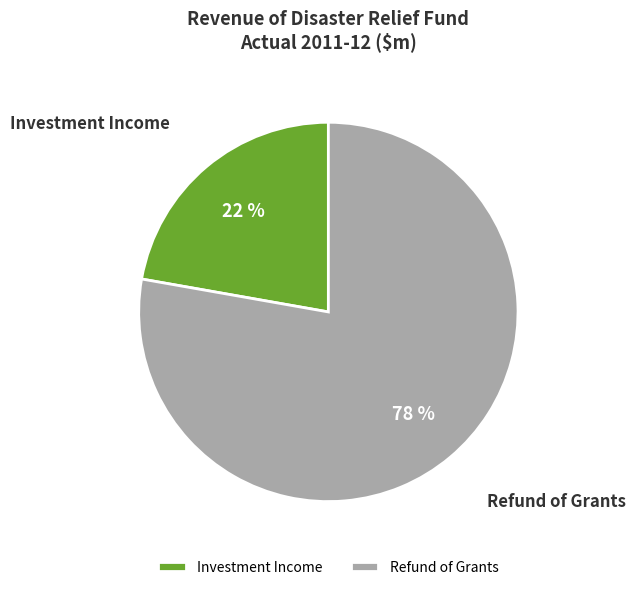

To the nearest percent, what portion does Investment Income represent?

22%